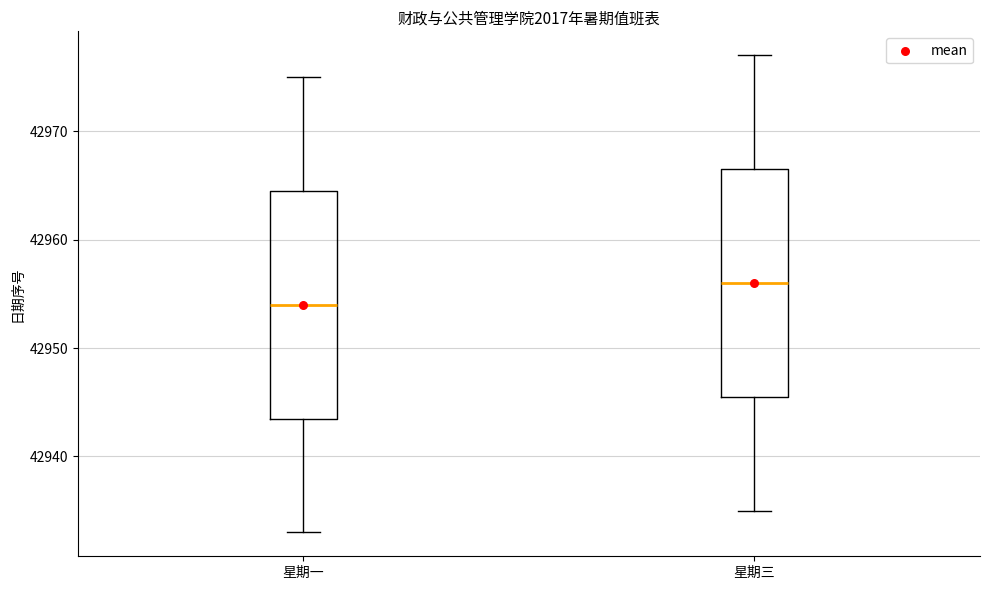

Where is the upper edge of the box for 星期三 on the y-axis? The values are not printed on the chart, so give them approximately, as read against the axis.

42967